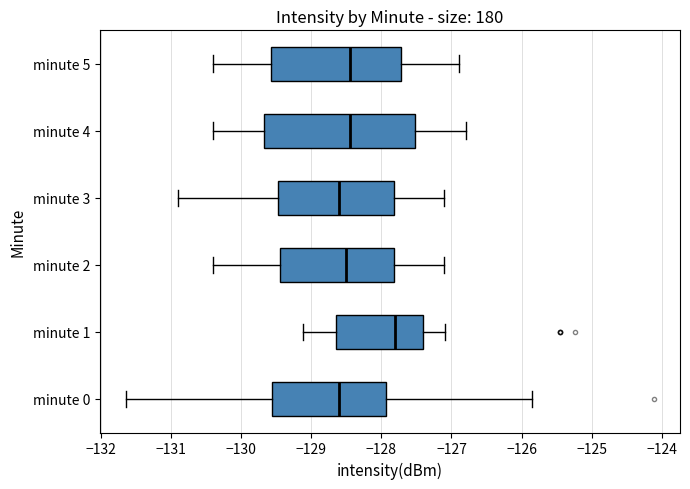

Where is the right edge of the box for minute 4 on the x-axis? The values are not printed on the chart, so give them approximately, as read against the axis.

-127.5